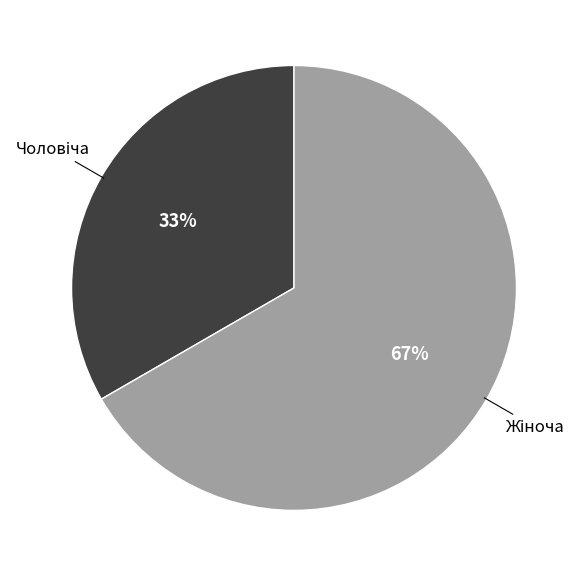

How many slices are in this pie chart?

2